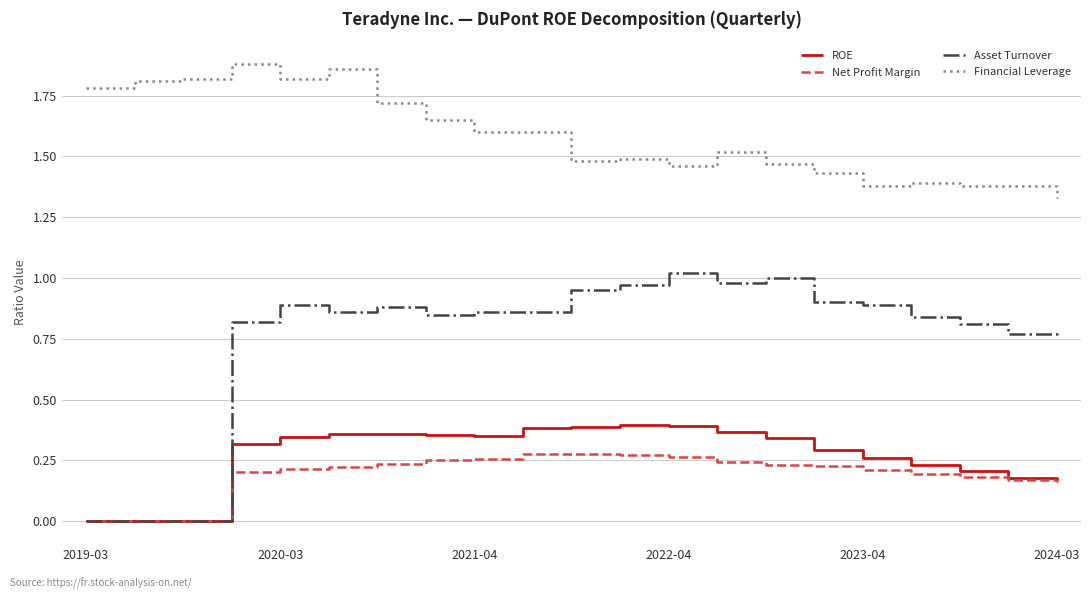

Which series has the widest spread of values?

Asset Turnover